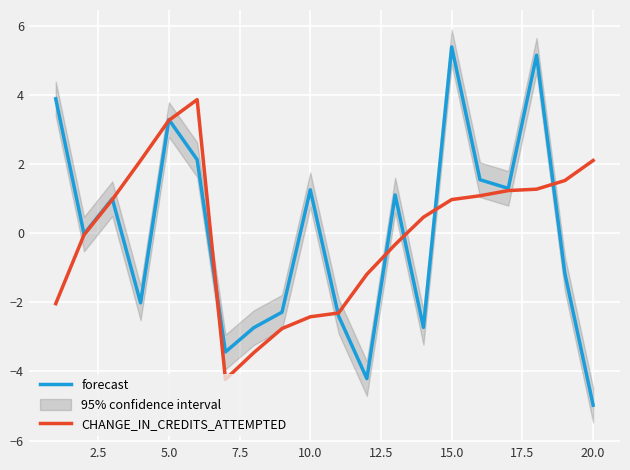

What is the lowest value of the forecast series?

-5.0